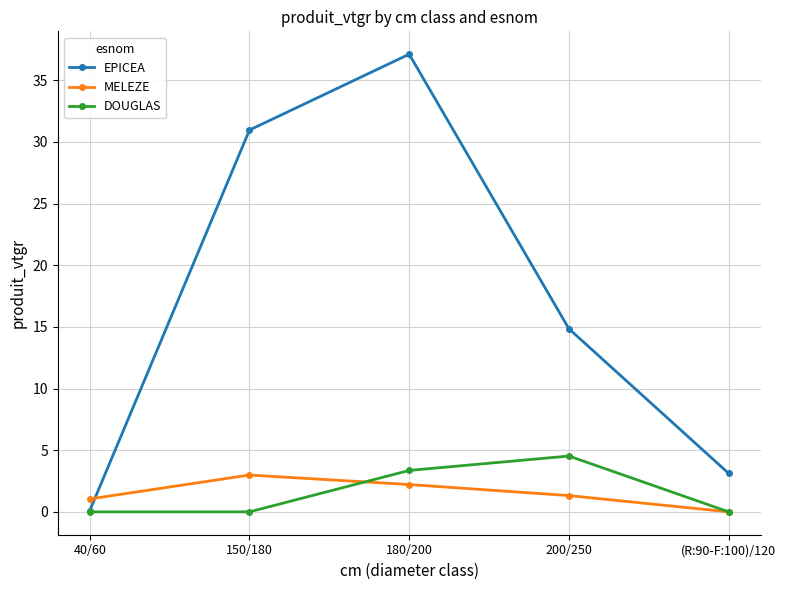

How many series are shown in this chart?

3